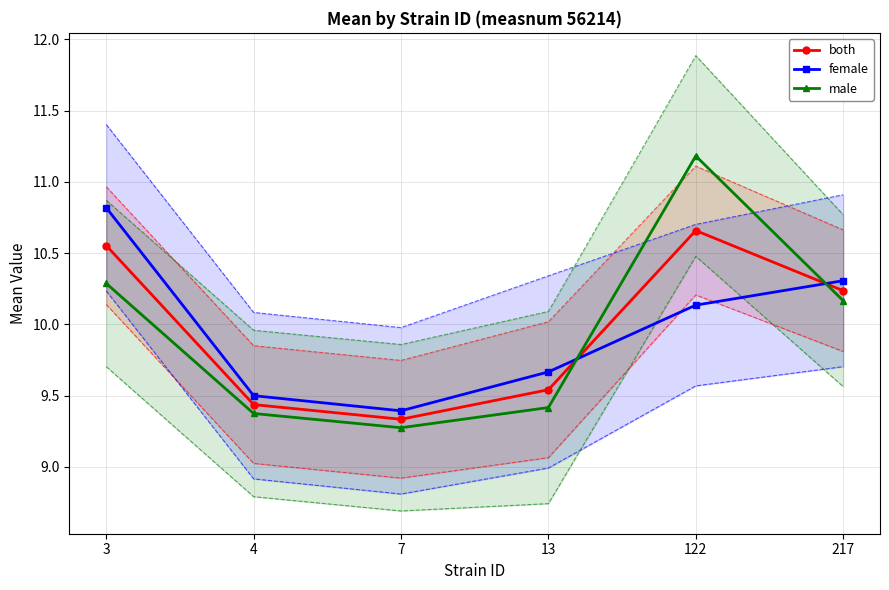

The female series shows 10.8 at 3. True or false?

True